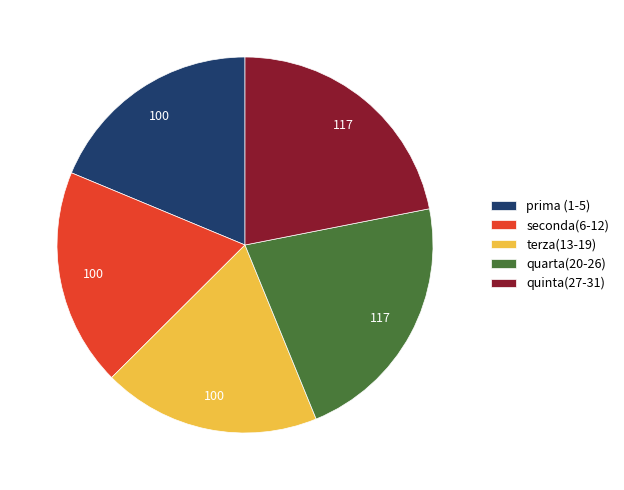

Do quarta(20-26) and seconda(6-12) together represent more than half of the pie?

No